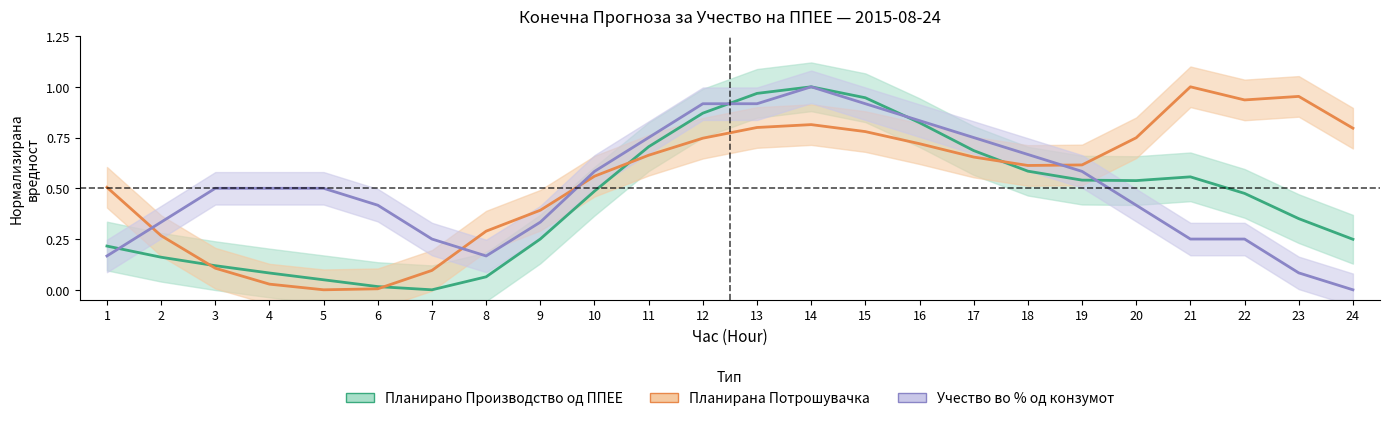

What is the greatest value displayed?

1.0